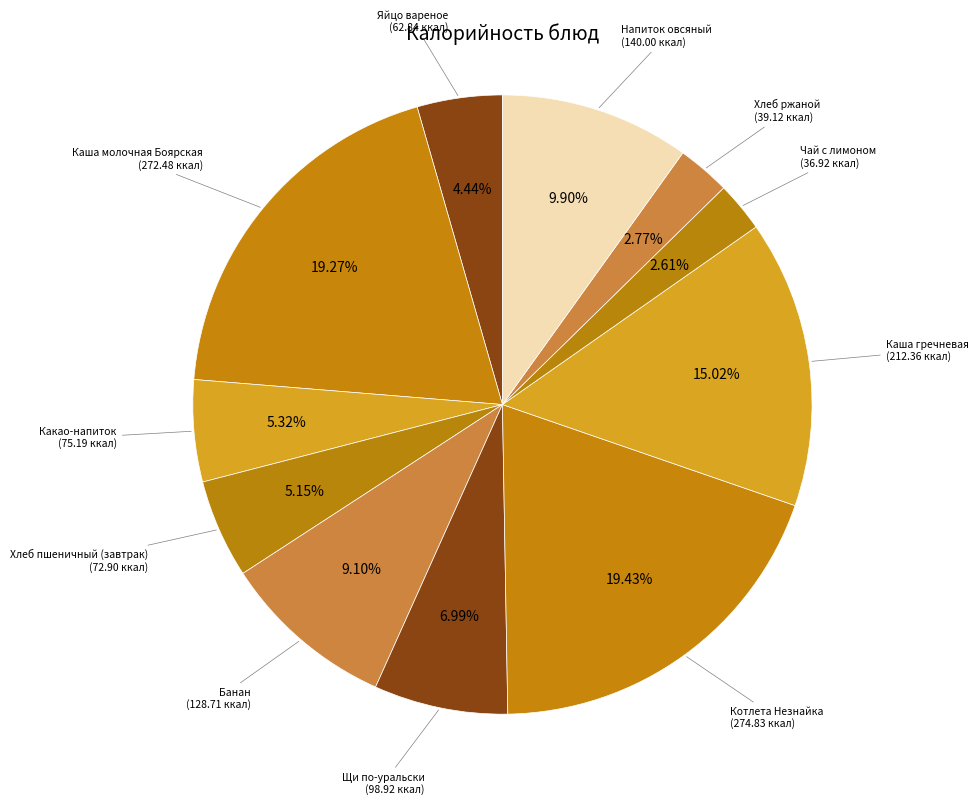

To the nearest percent, what is the combined percentage of Каша гречневая and Яйцо вареное?

19%